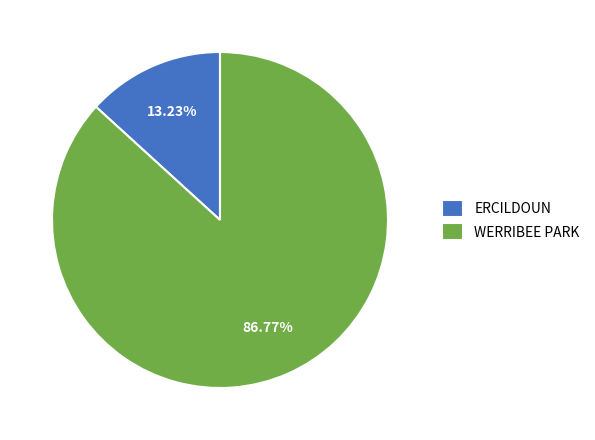

To the nearest percent, what is the difference between the largest and smallest slice percentages?

74%